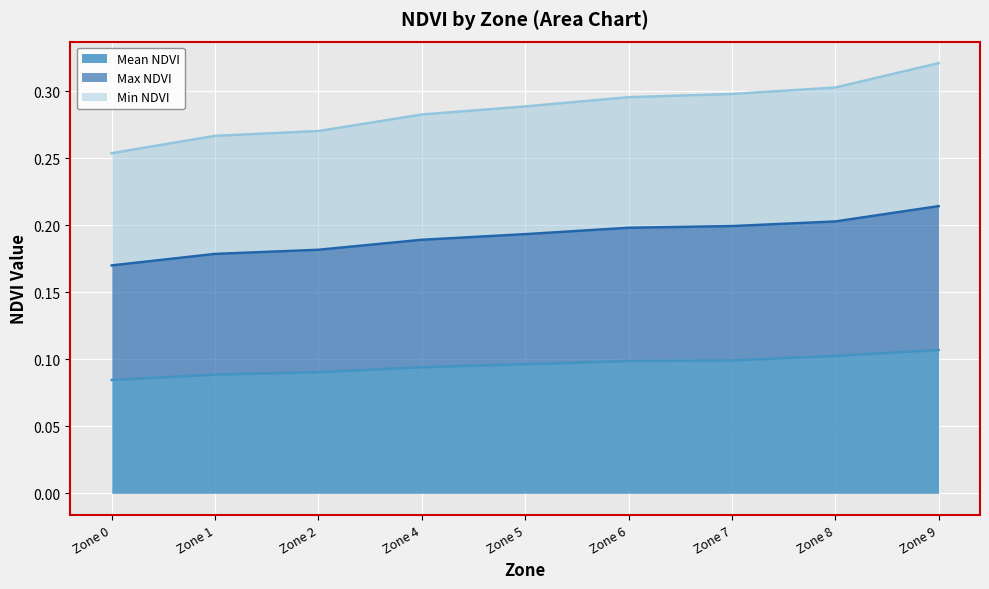

What are all the series names shown in the legend?

Mean NDVI, Max NDVI, Min NDVI